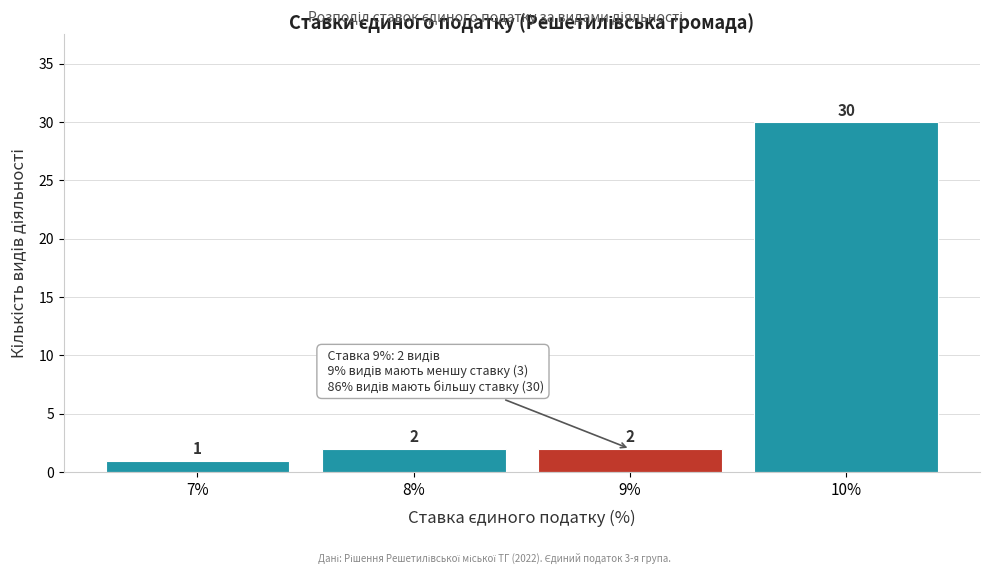

Reading left to right, list every bar in this chart as the range it spans on the x-axis followed by its height.

6.5 to 7.5: 1
7.5 to 8.5: 2
8.5 to 9.5: 2
9.5 to 10.5: 30